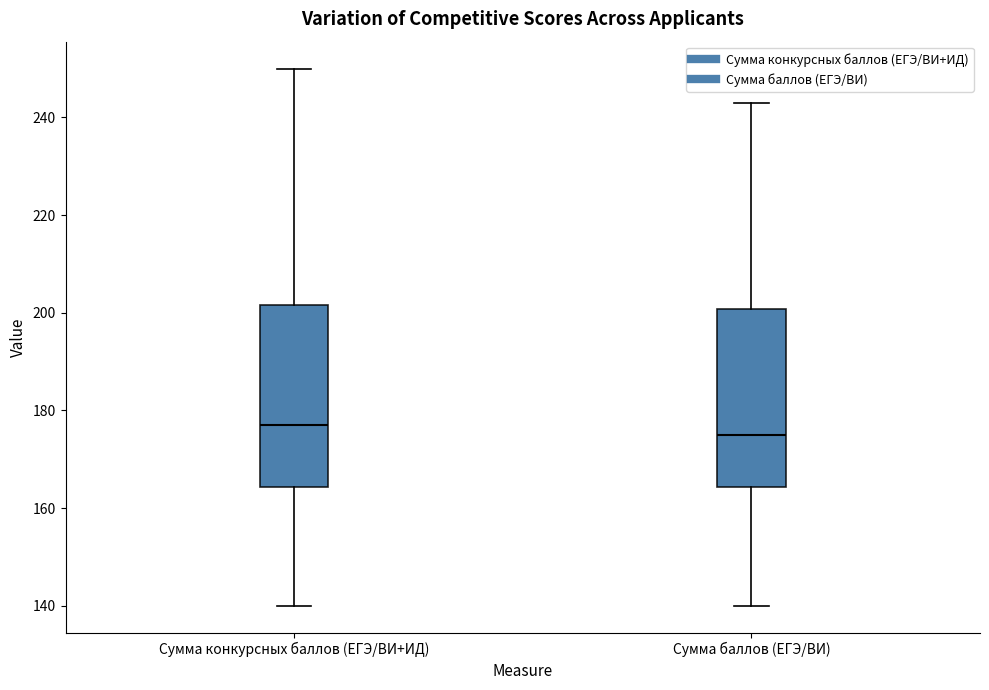

Where is the upper edge of the box for Сумма конкурсных баллов (ЕГЭ/ВИ+ИД) on the y-axis? The values are not printed on the chart, so give them approximately, as read against the axis.

202